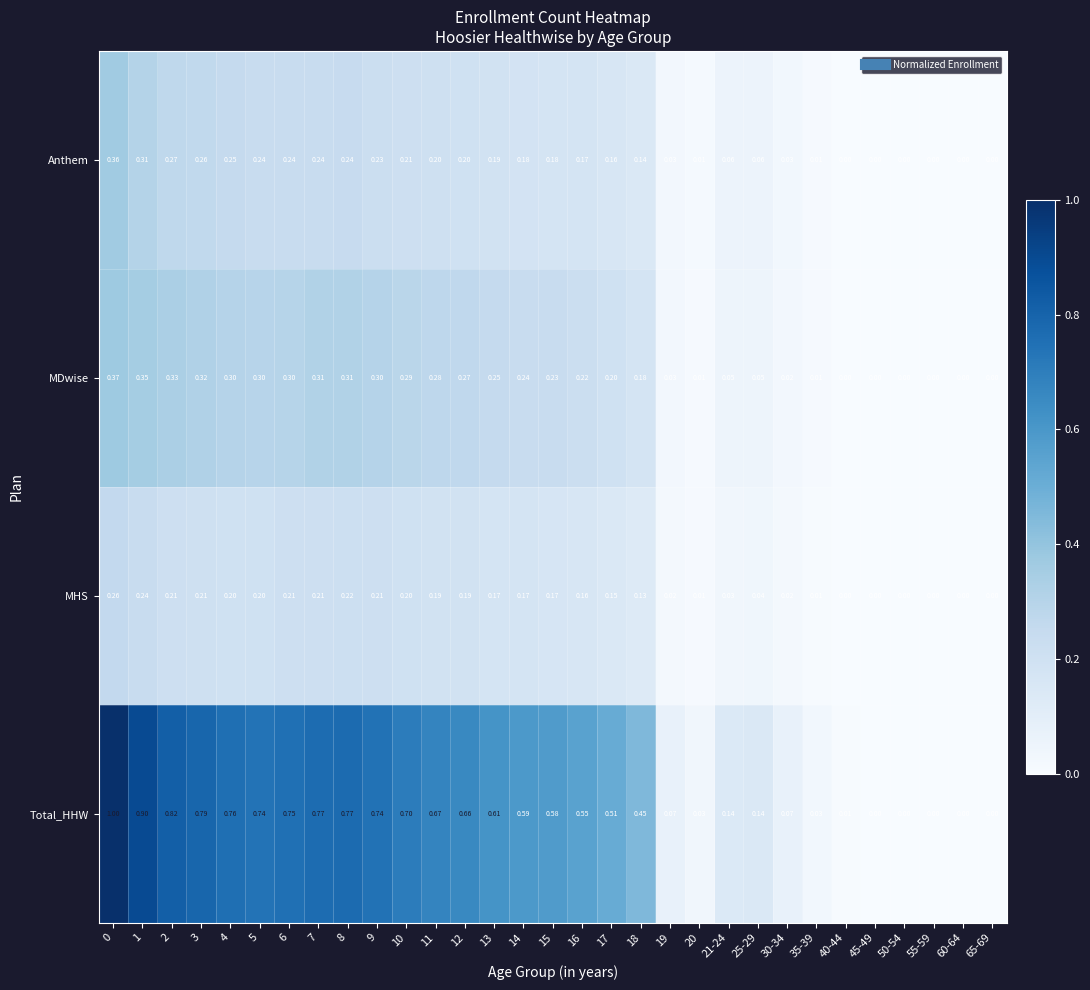

Which series has the largest range (max minus min)?

Total_HHW